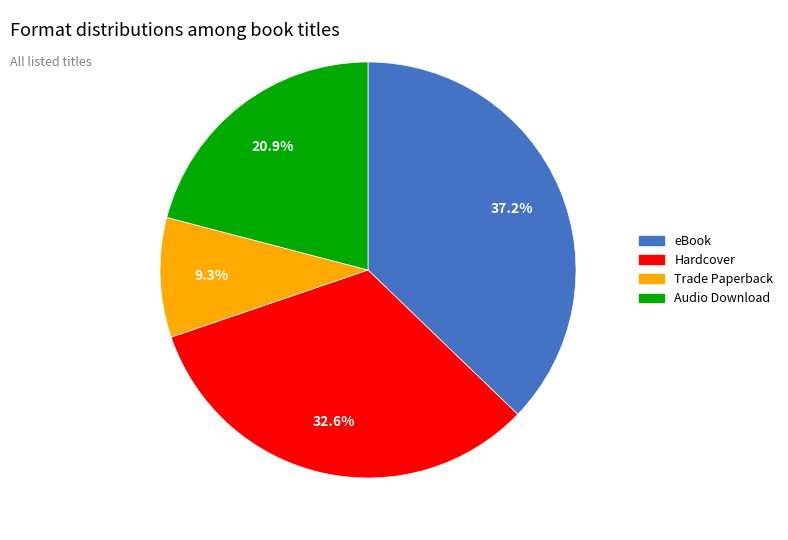

Rank the categories by value from lowest to highest.

Trade Paperback, Audio Download, Hardcover, eBook